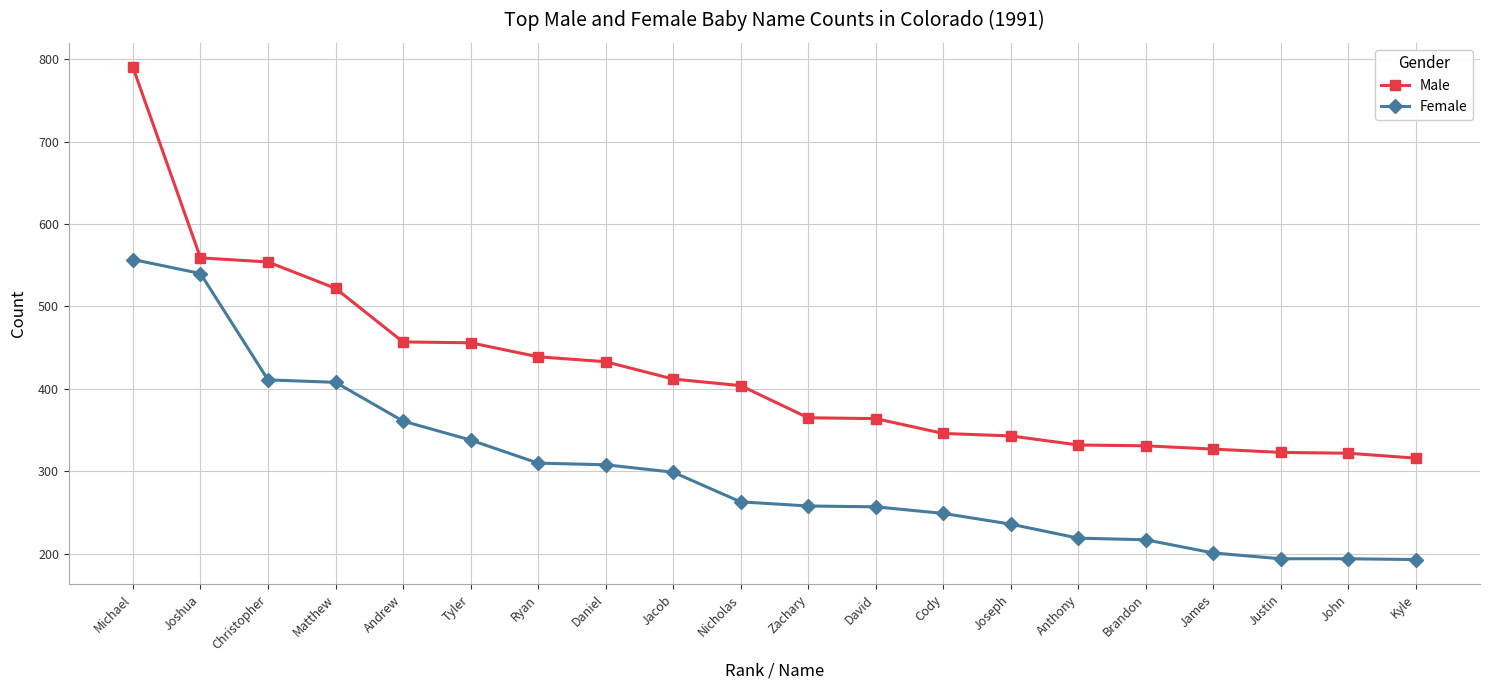

What is the difference between the maximum and minimum values in the Female series?

364